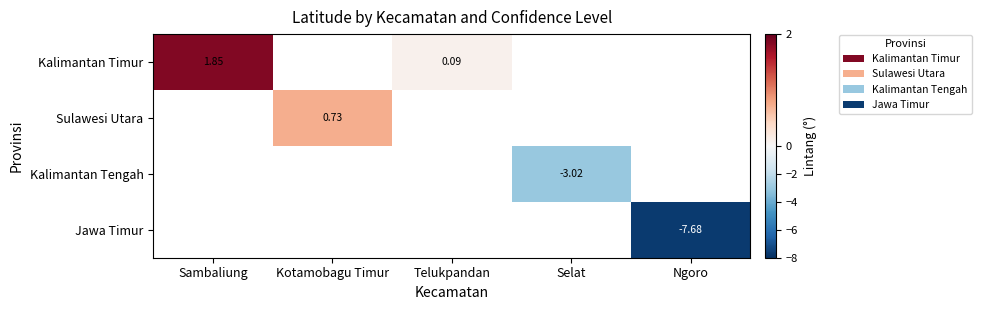

Which category has the highest value across all series?

Sambaliung